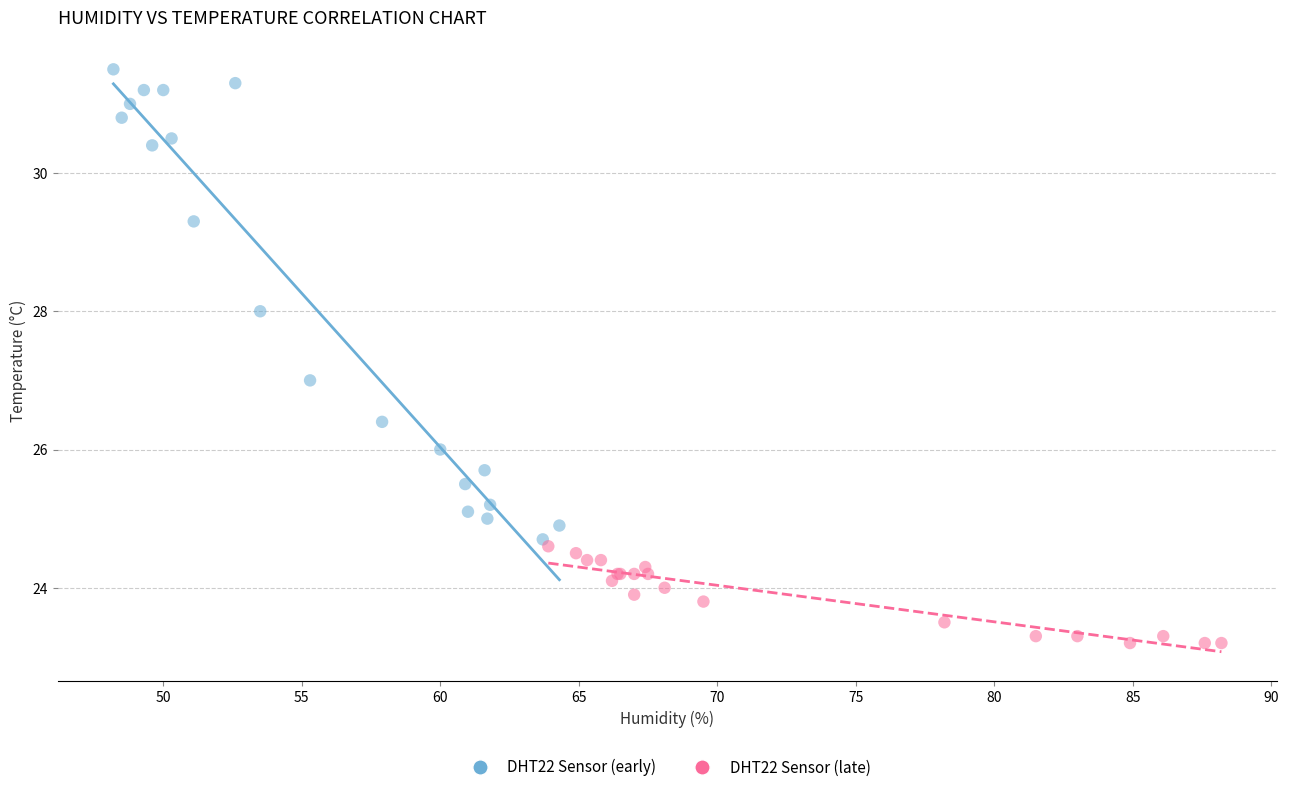

Which series reaches the minimum Y coordinate?

DHT22 Sensor (late)